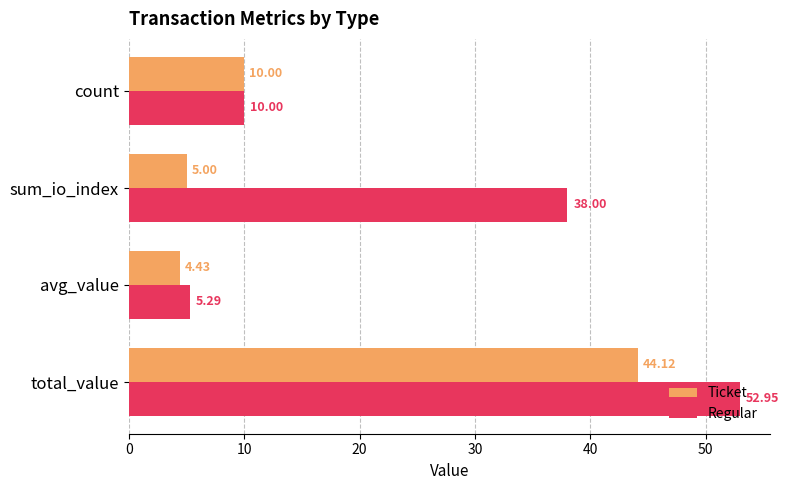

Rank the categories by Ticket value from lowest to highest.

avg_value, sum_io_index, count, total_value